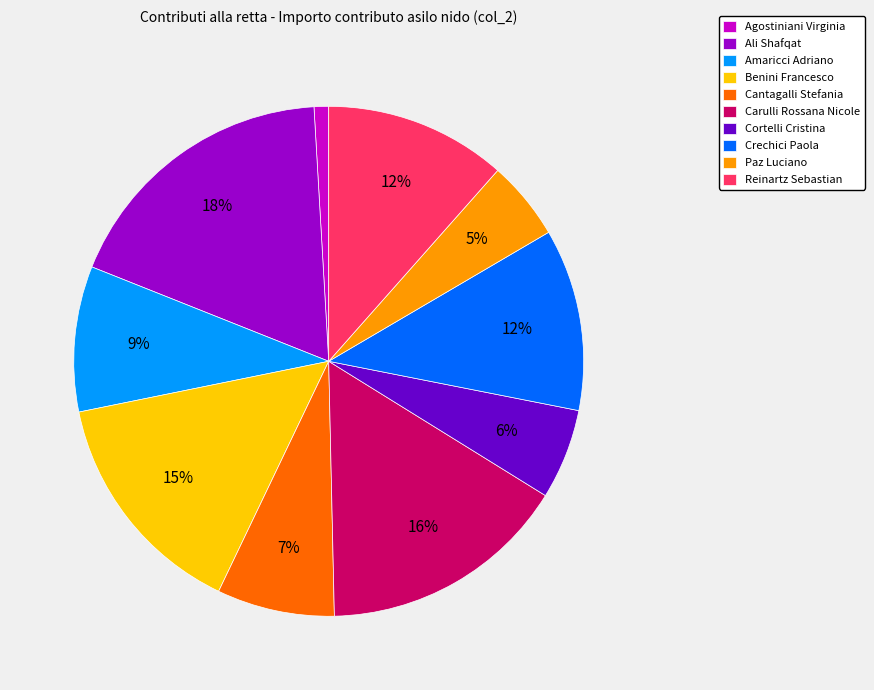

Which has a higher value, Agostiniani Virginia or Crechici Paola?

Crechici Paola